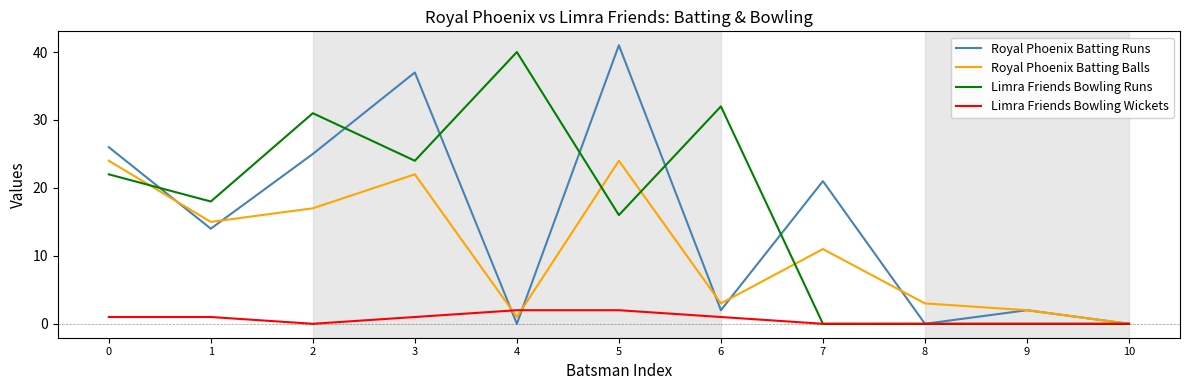

List the series in order of their peak value, highest first.

Royal Phoenix Batting Runs, Limra Friends Bowling Runs, Royal Phoenix Batting Balls, Limra Friends Bowling Wickets